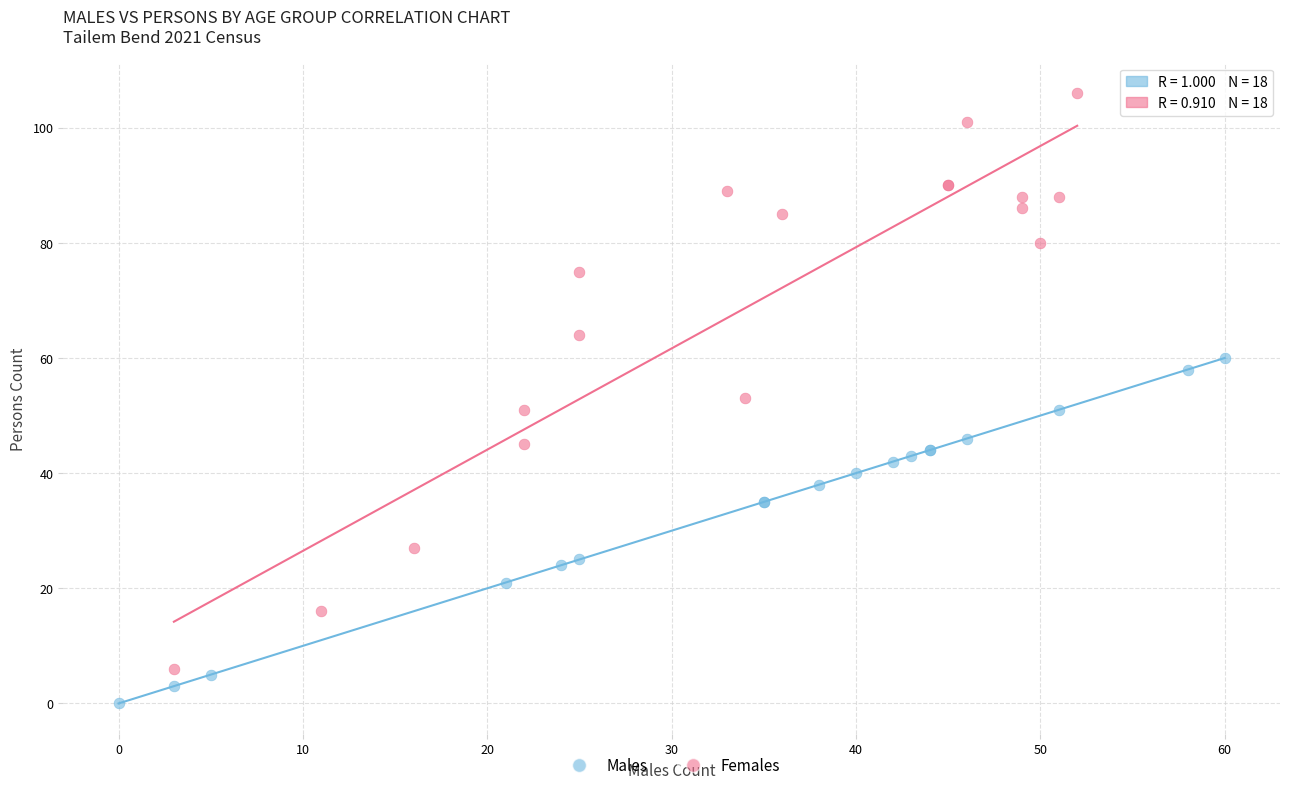

Which series contains the lowest Y value?

Males